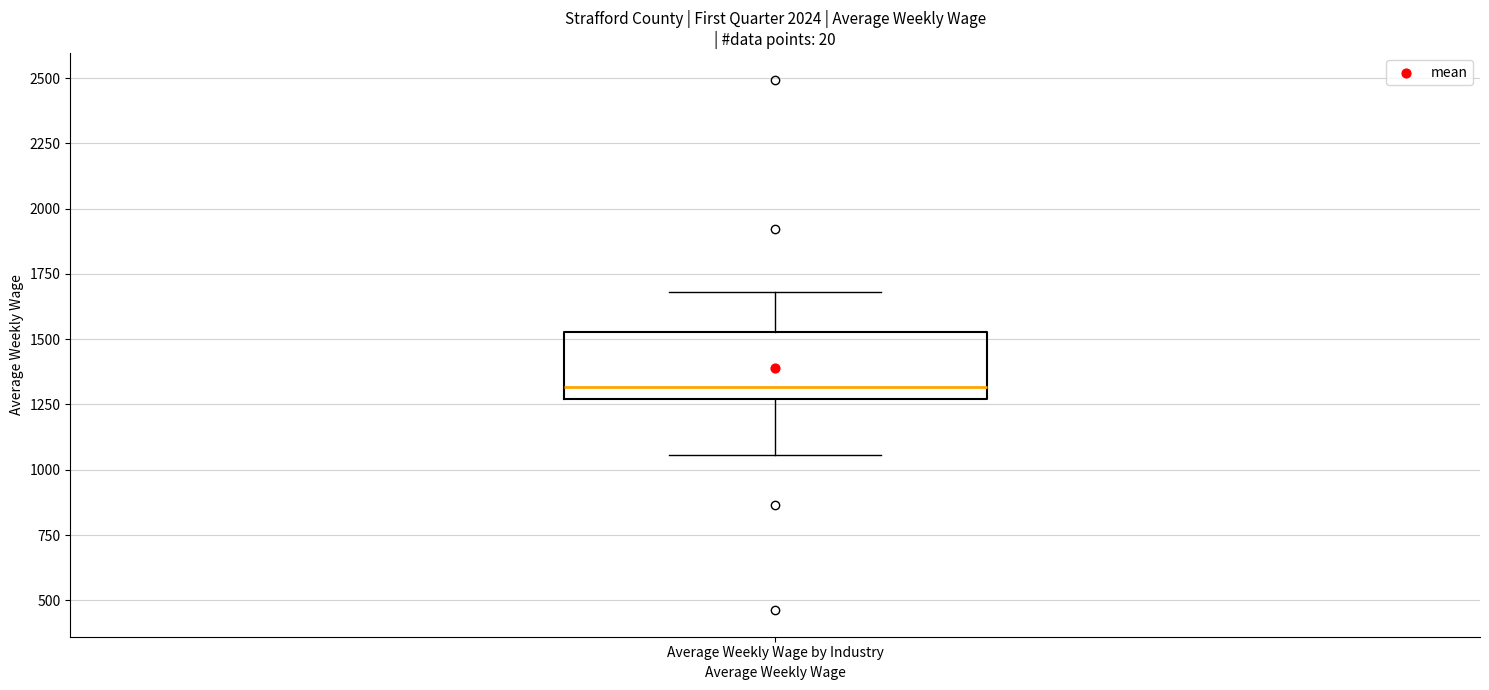

Read this box plot against the y-axis: the position of the median line, the range covered by the box, and the ends of both whiskers. The values are not printed on the chart, so give them approximately, as read against the axis.

median 1300, box 1250 to 1550, whiskers 1050 to 1700